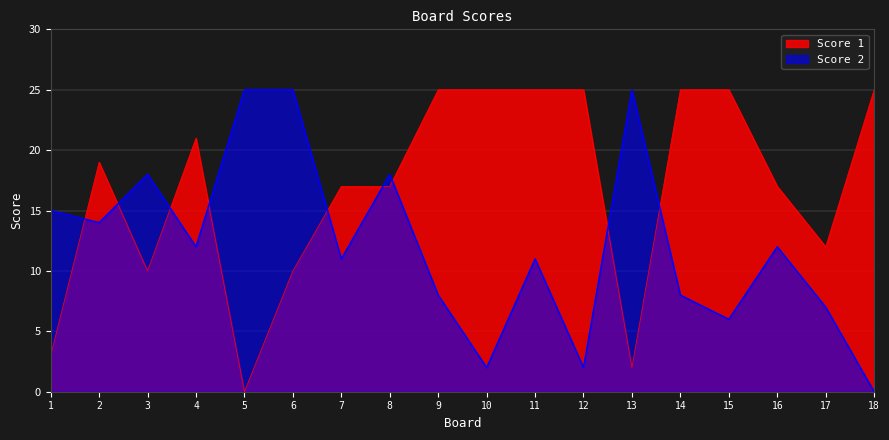

At which label does Score 1 reach its minimum?

5